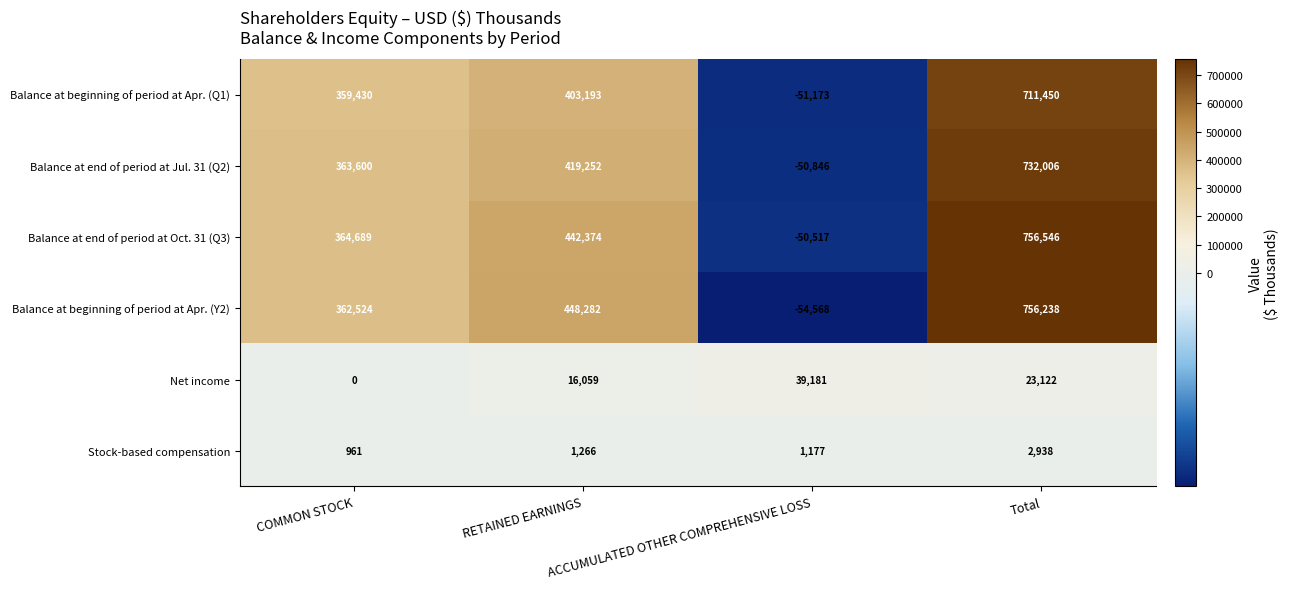

At how many categories does at least one series exceed 199567?

3